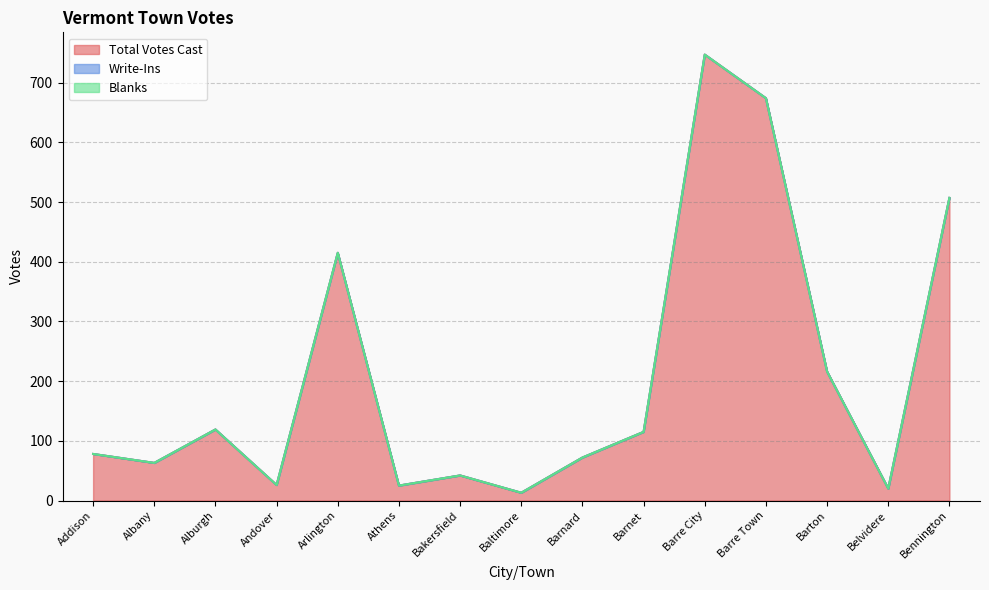

Where is Write-Ins nearest to the value 0?

Addison